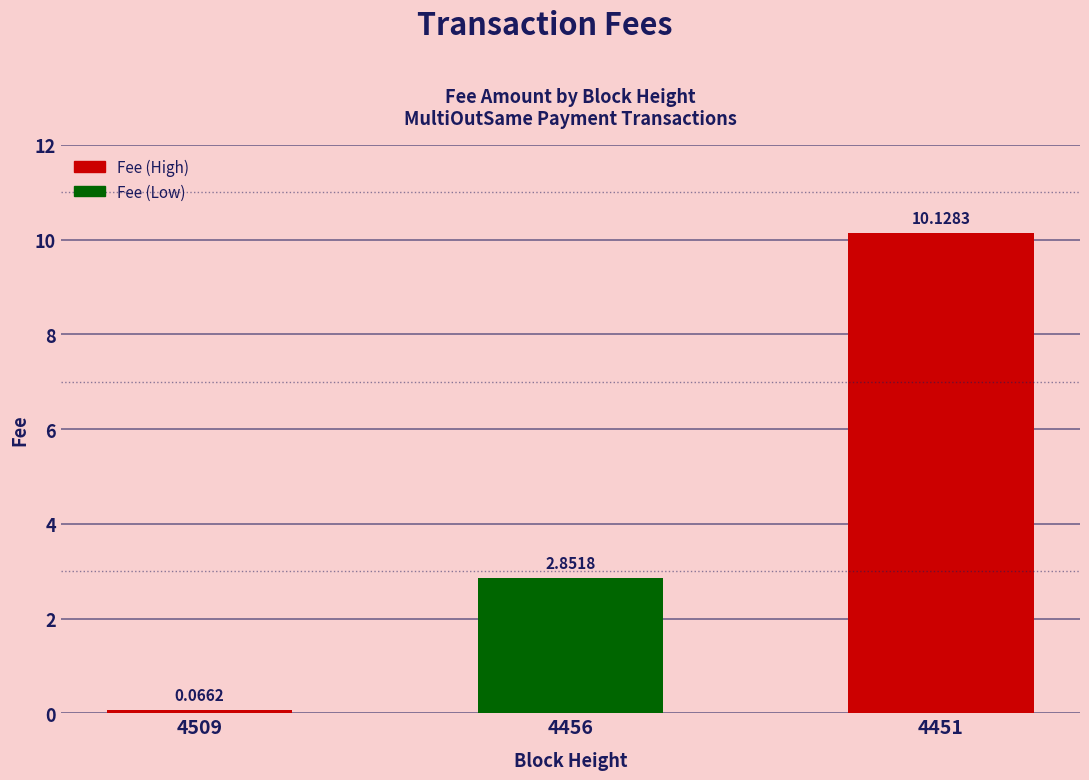

Which has a higher value, 4451 or 4509?

4451